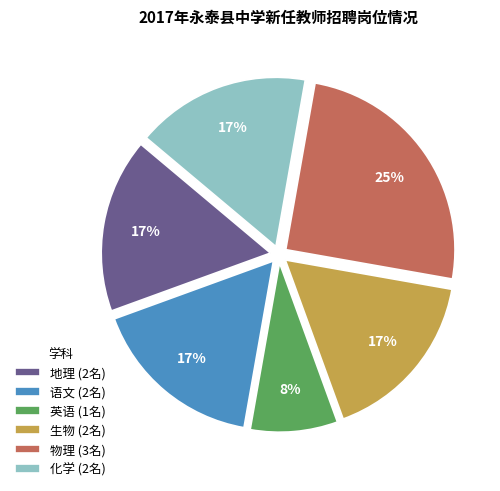

Is the sum of 英语 and 语文 greater than half?

No